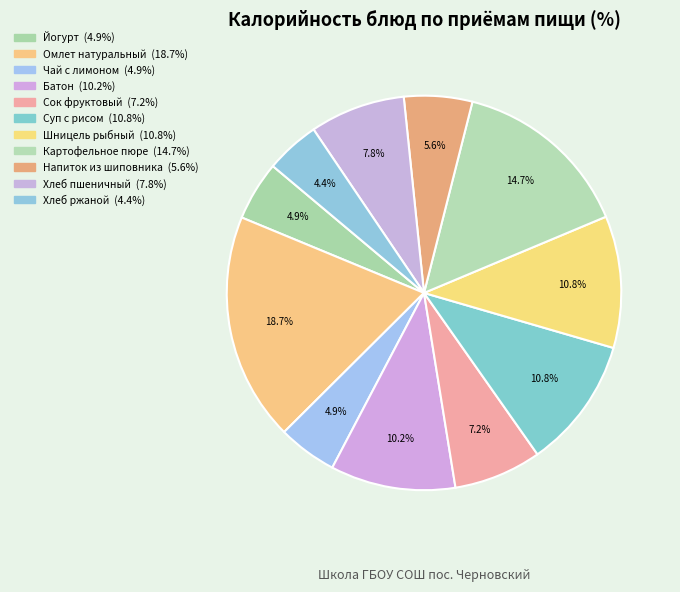

Count the number of slices in the pie.

11